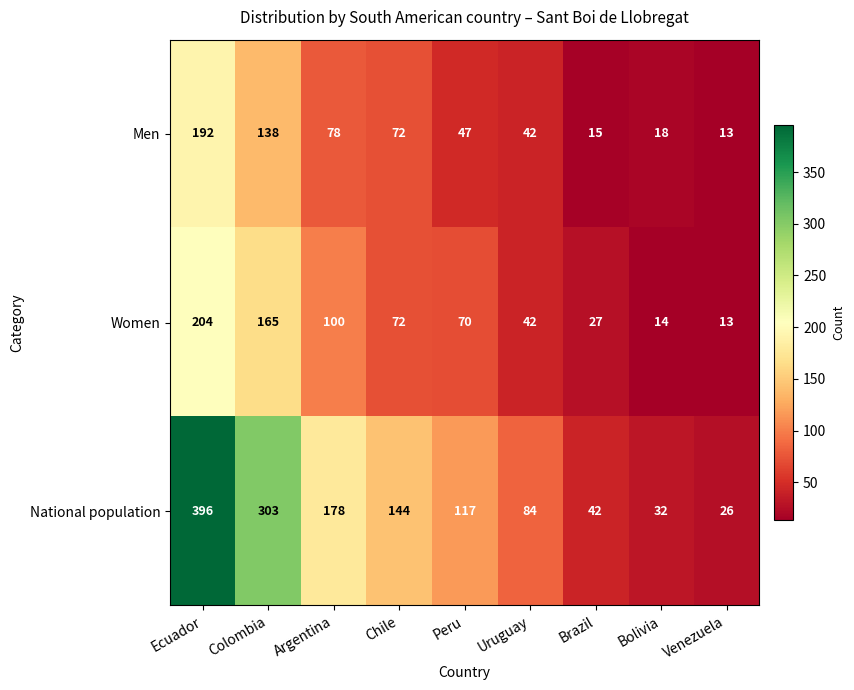

Which label corresponds to the largest value in the chart?

Ecuador